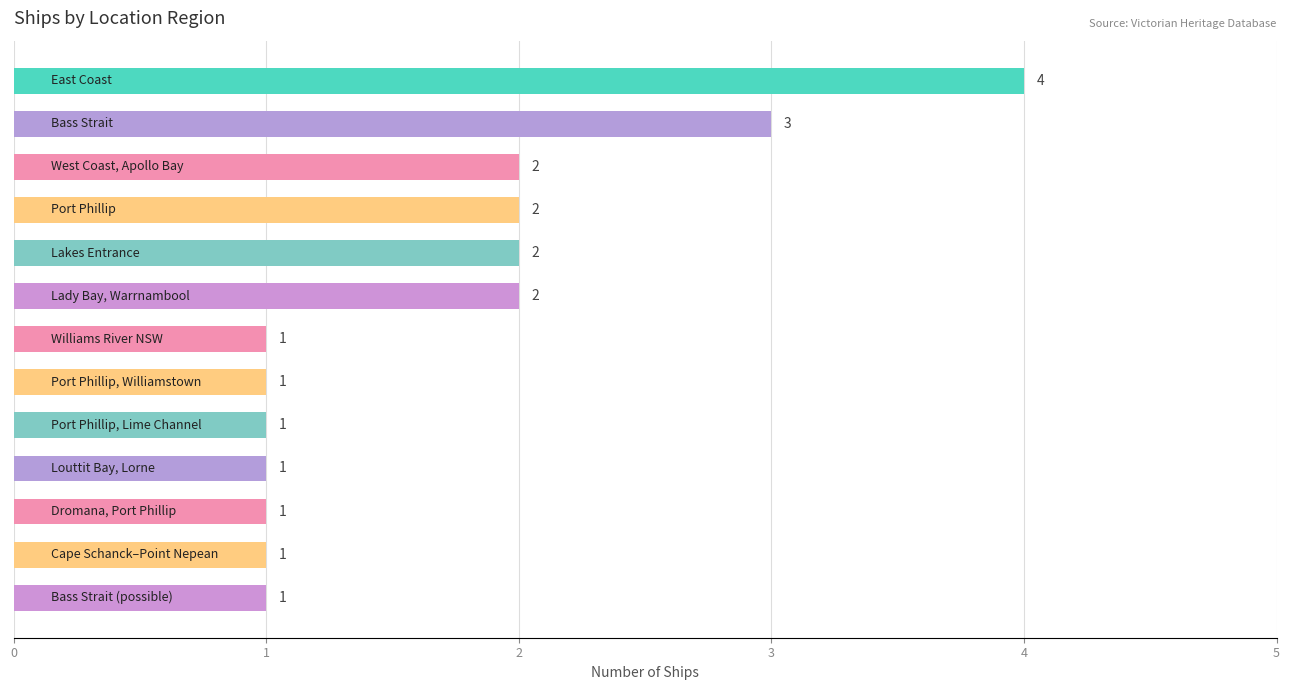

Reading top to bottom, extract all data points from this chart.

4	3	2	2	2	2	1	1	1	1	1	1	1